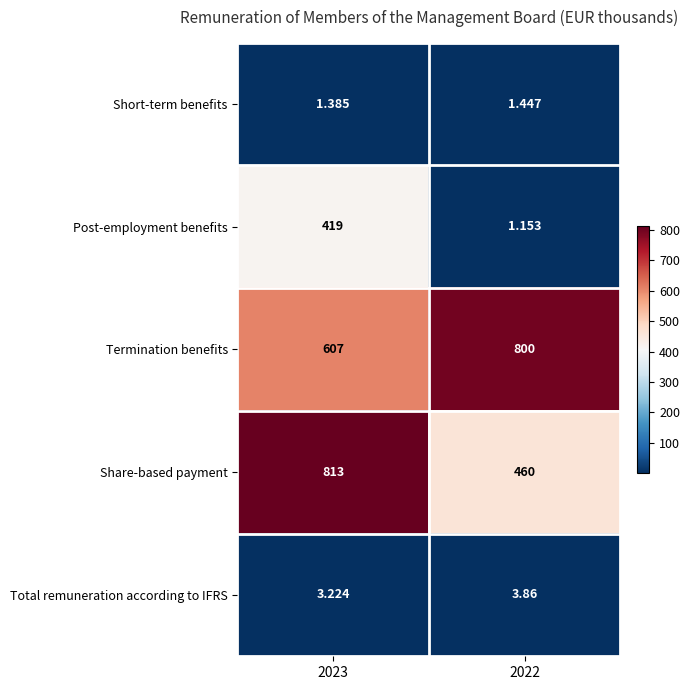

Which series changed the most between 2023 and 2022?

Post-employment benefits